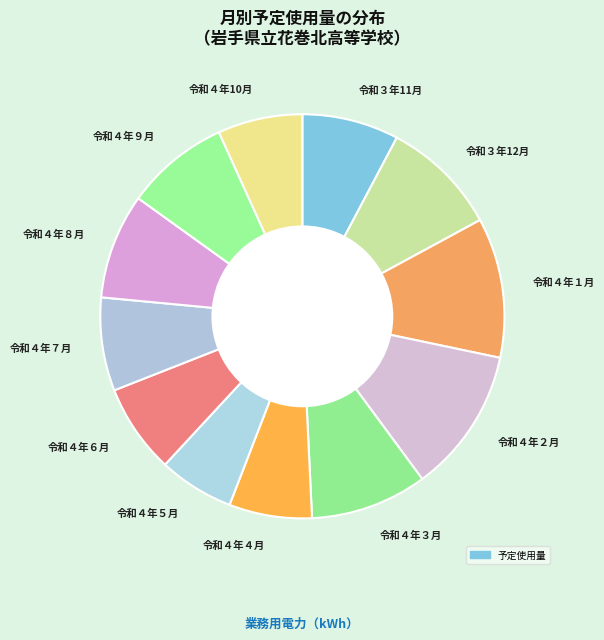

What is the smallest slice in the pie chart?

令和４年５月